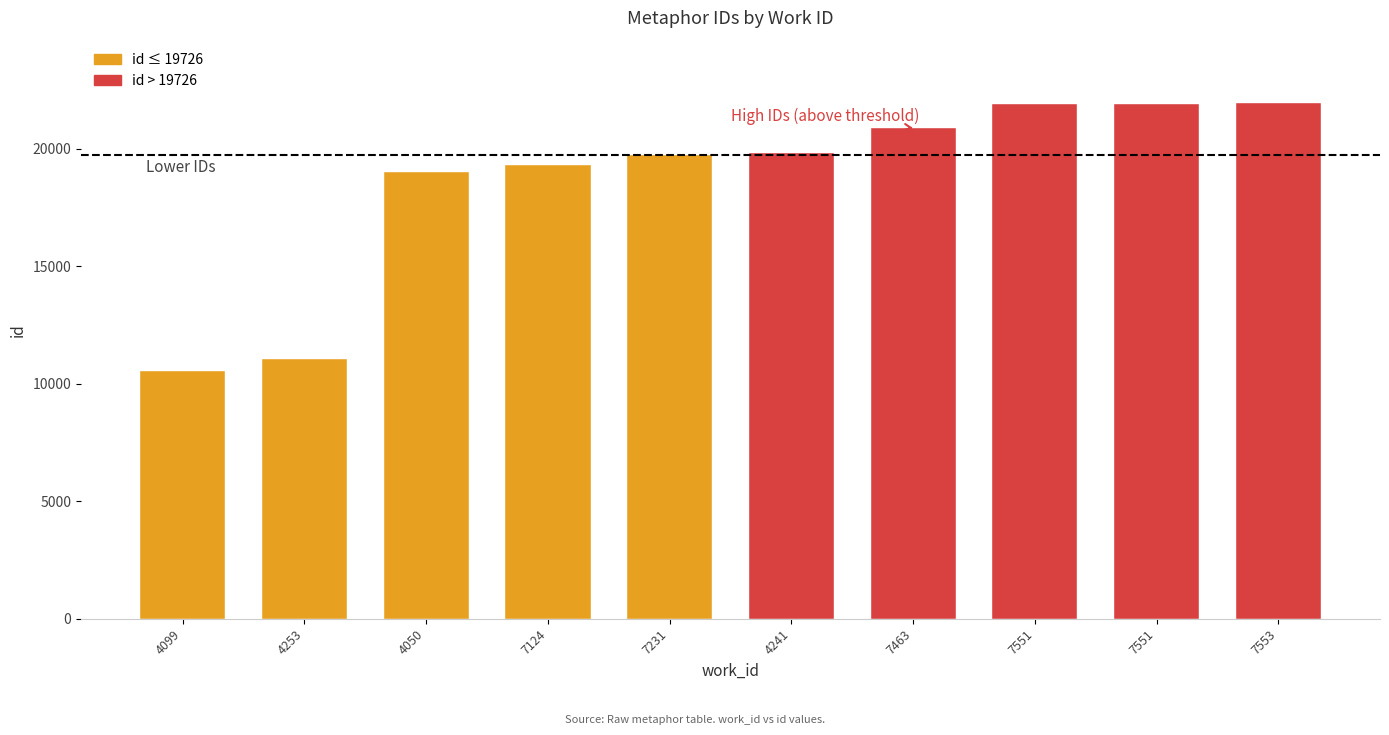

How many data points are less than 19811?

5